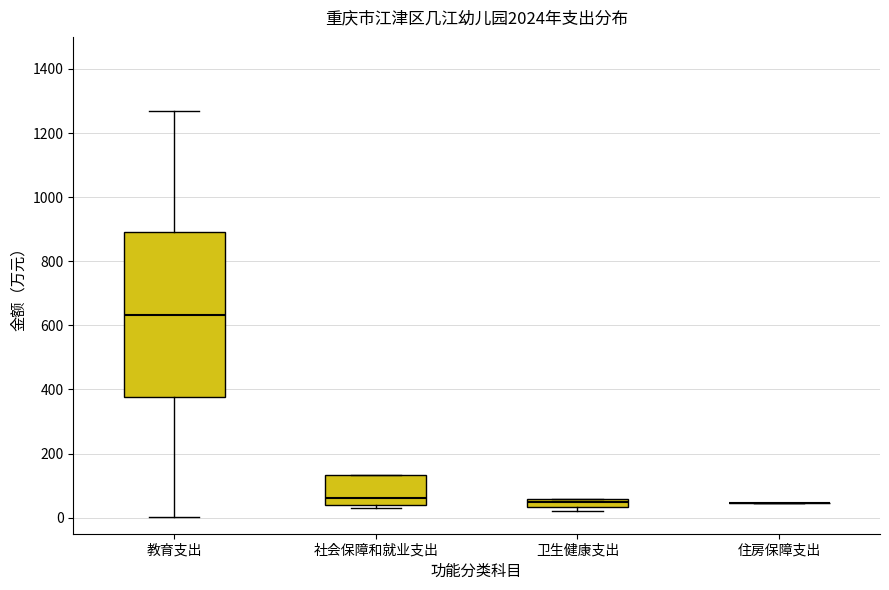

Comparing the boxes themselves (not the whiskers), which one is the tallest?

教育支出